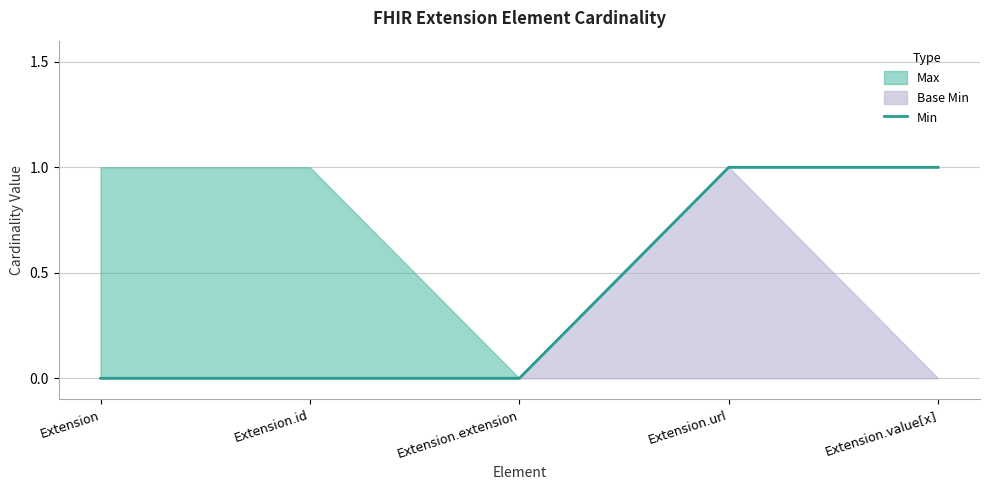

True or false: the data has more than 2 interior local peaks.

False